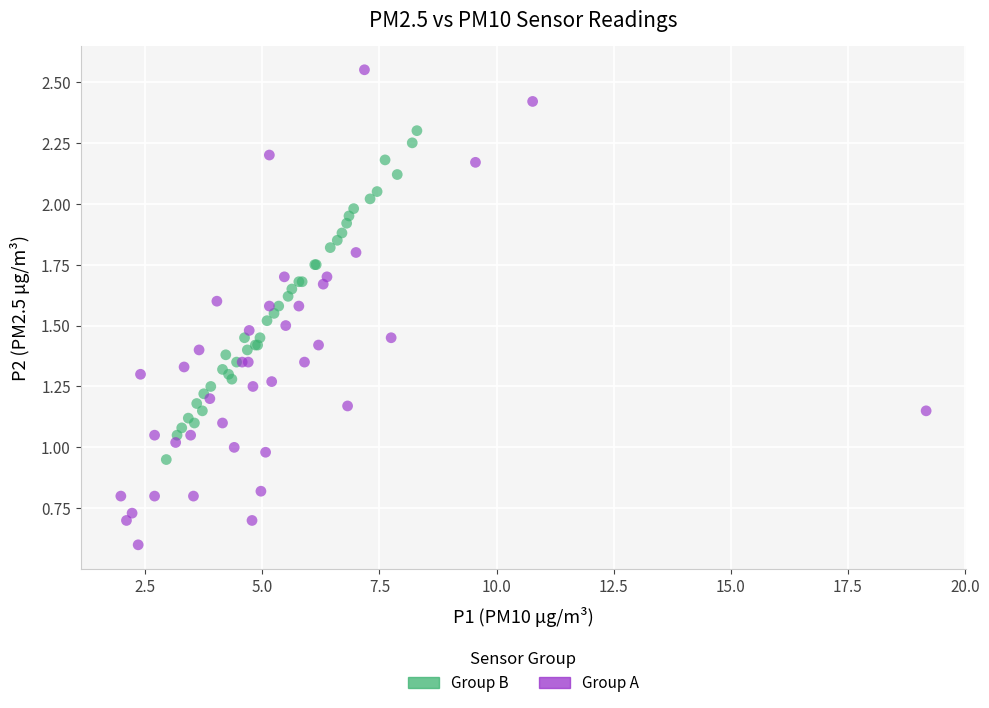

Which series has the widest spread of Y values?

Group A